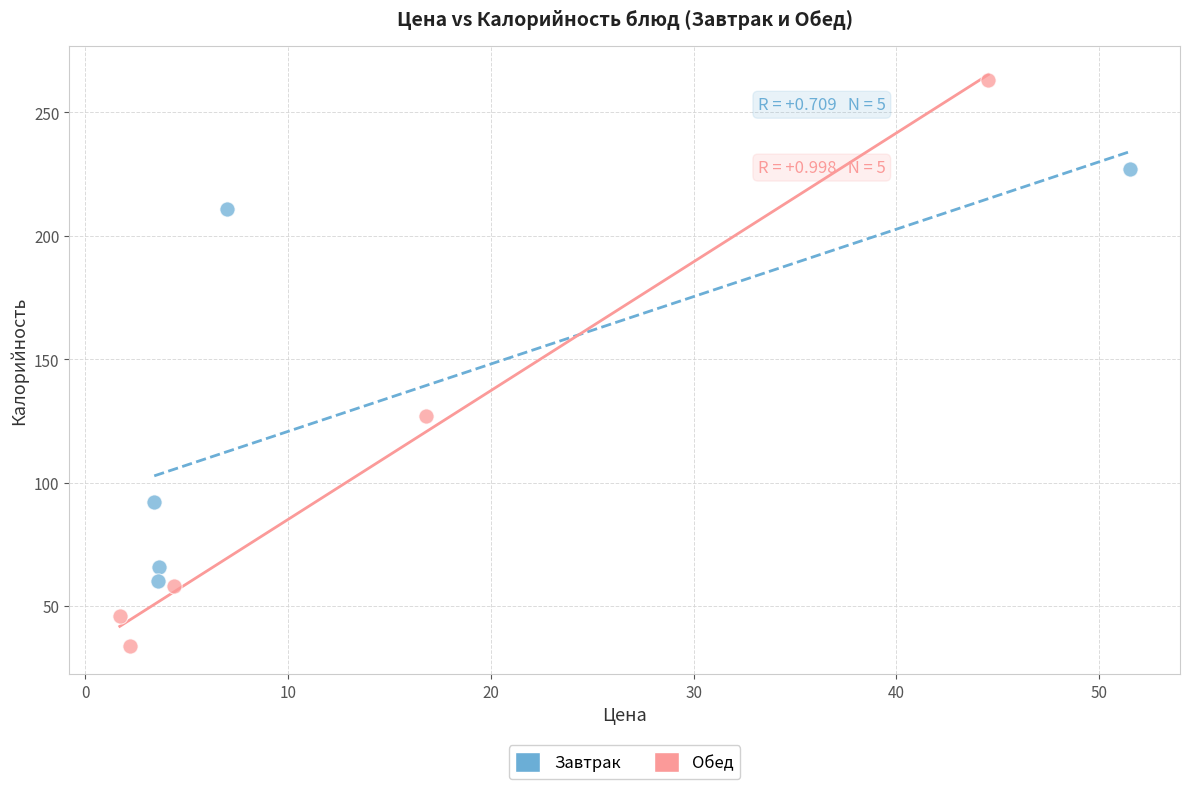

Which series reaches the minimum Y coordinate?

Обед